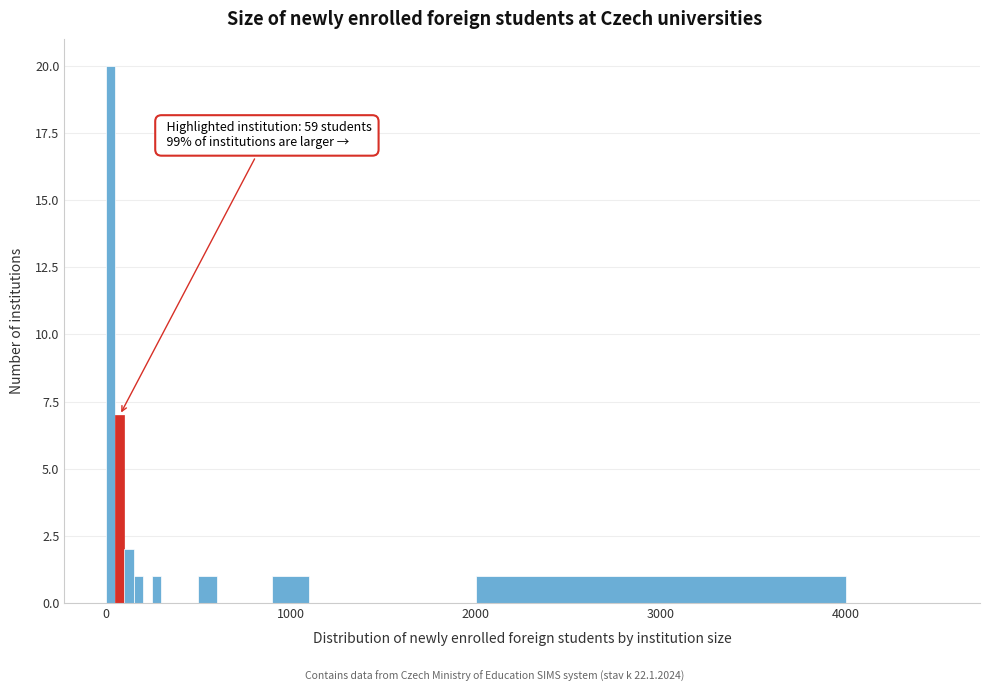

Read against the x-axis, roughly where is the centre of the tallest bar?

0